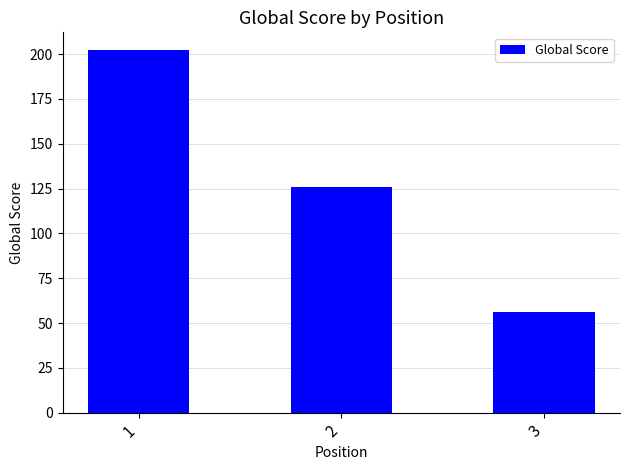

At which label does the data first exceed 126?

1